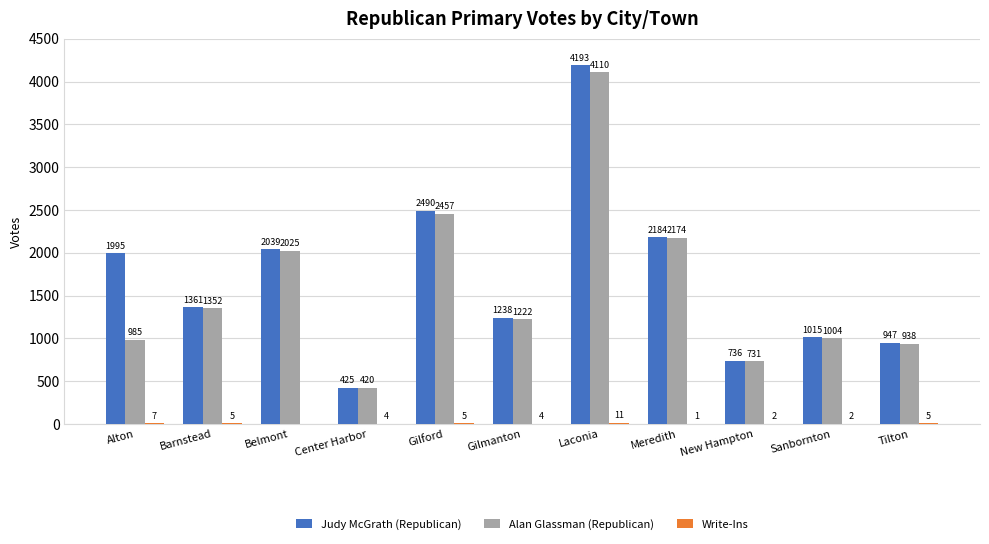

Between Barnstead and Gilmanton, which series saw the biggest shift?

Alan Glassman (Republican)